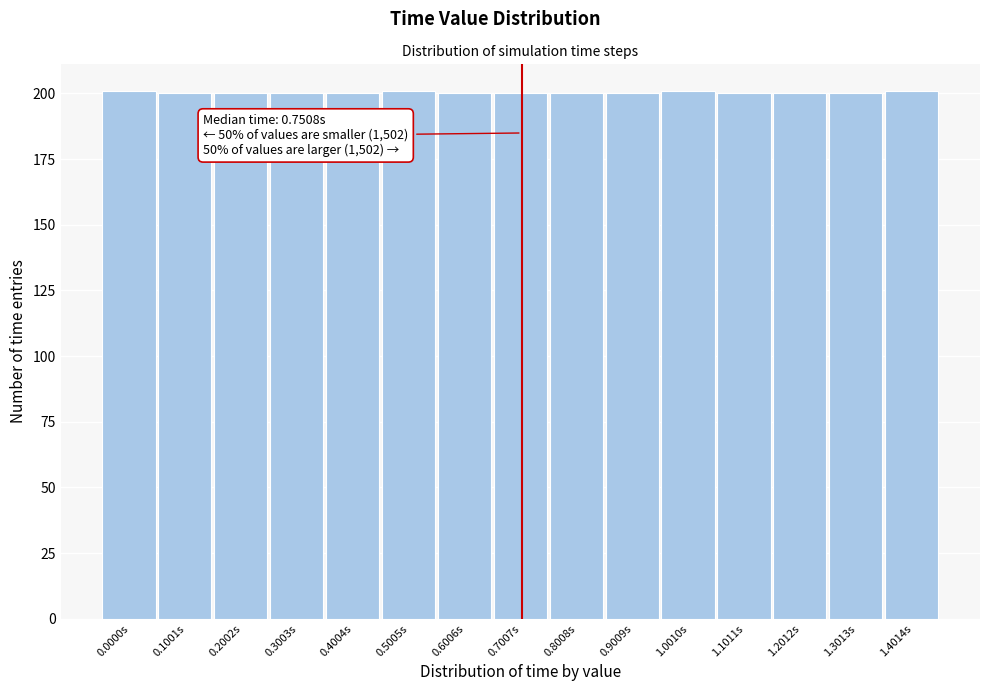

Reading right to left, extract all data points from this chart.

201	200	200	200	201	200	200	200	200	201	200	200	200	200	201